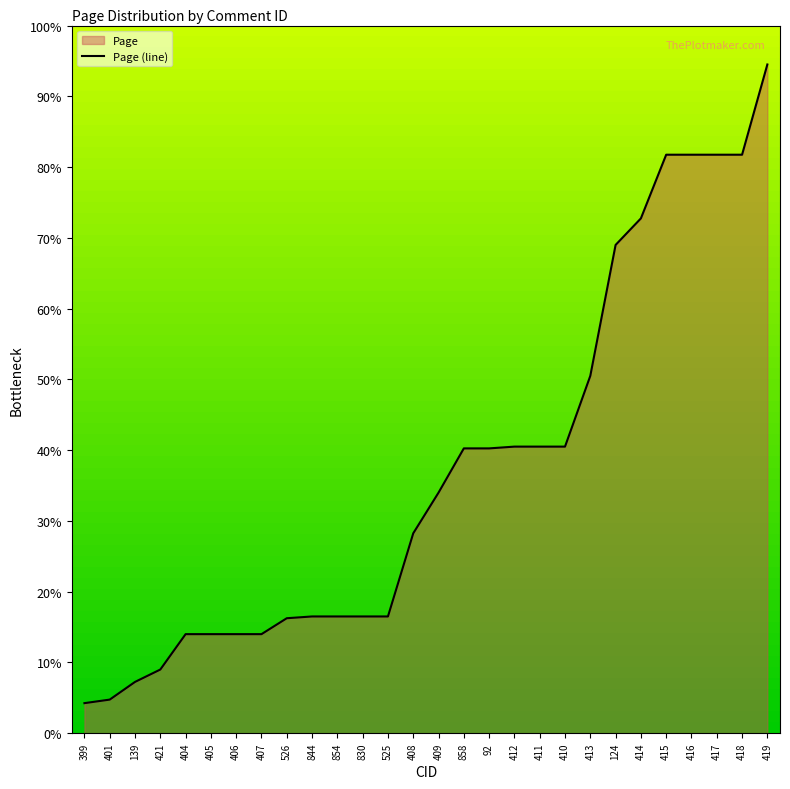

Rank the categories by value from highest to lowest.

419, 415, 416, 417, 418, 414, 124, 413, 412, 411, 410, 858, 92, 409, 408, 844, 854, 830, 525, 526, 404, 405, 406, 407, 421, 139, 401, 399